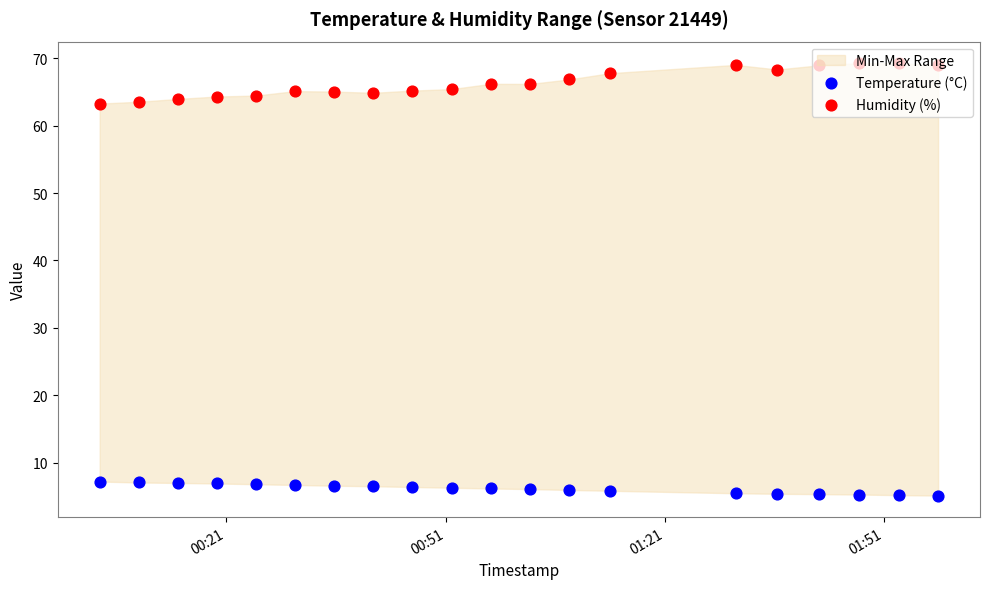

Which series has the largest total across all categories?

Humidity (%)